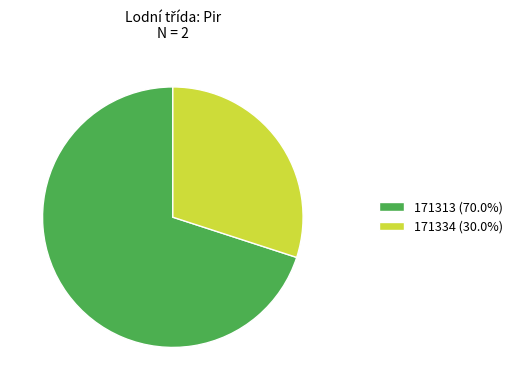

True or false: 171313 accounts for 70% of the total.

True